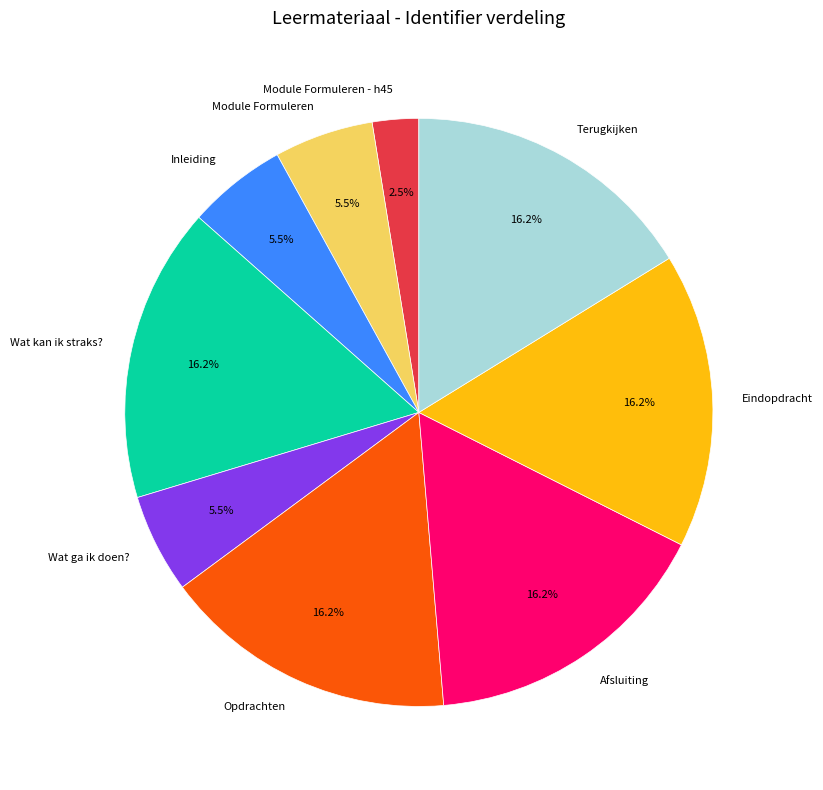

Is it true that Wat ga ik doen? is 11% of the pie?

False